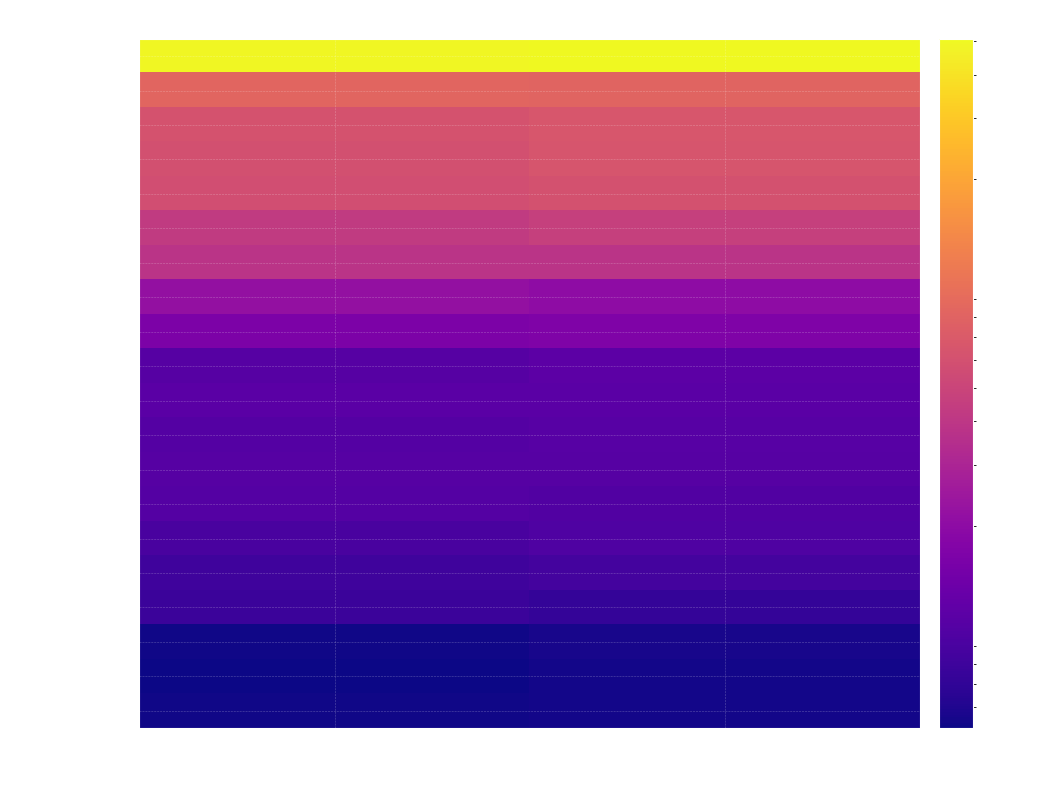

Reading right to left, list all the values displayed in this chart.

EU28: 2014=506913394	2004=492653174
Germany: 2014=80767463	2004=82531671
France: 2014=65835579	2004=62292241
United Kingdom: 2014=64308261	2004=59793759
Italy: 2014=60782668	2004=57495900
Spain: 2014=46512199	2004=42547451
Poland: 2014=38017856	2004=38190608
Romania: 2014=19947311	2004=21521142
Netherlands: 2014=16829289	2004=16258032
Belgium: 2014=11203992	2004=10396421
Greece: 2014=10992589	2004=11037745
Czech Republic: 2014=10512419	2004=10195347
Portugal: 2014=10427301	2004=10473050
Hungary: 2014=9877365	2004=10116742
Sweden: 2014=9644864	2004=8975670
Austria: 2014=8506889	2004=8142573
Bulgaria: 2014=7245677	2004=7745147
Denmark: 2014=5627235	2004=5397640
Finland: 2014=5451270	2004=5219732
Slovakia: 2014=5415949	2004=5371875